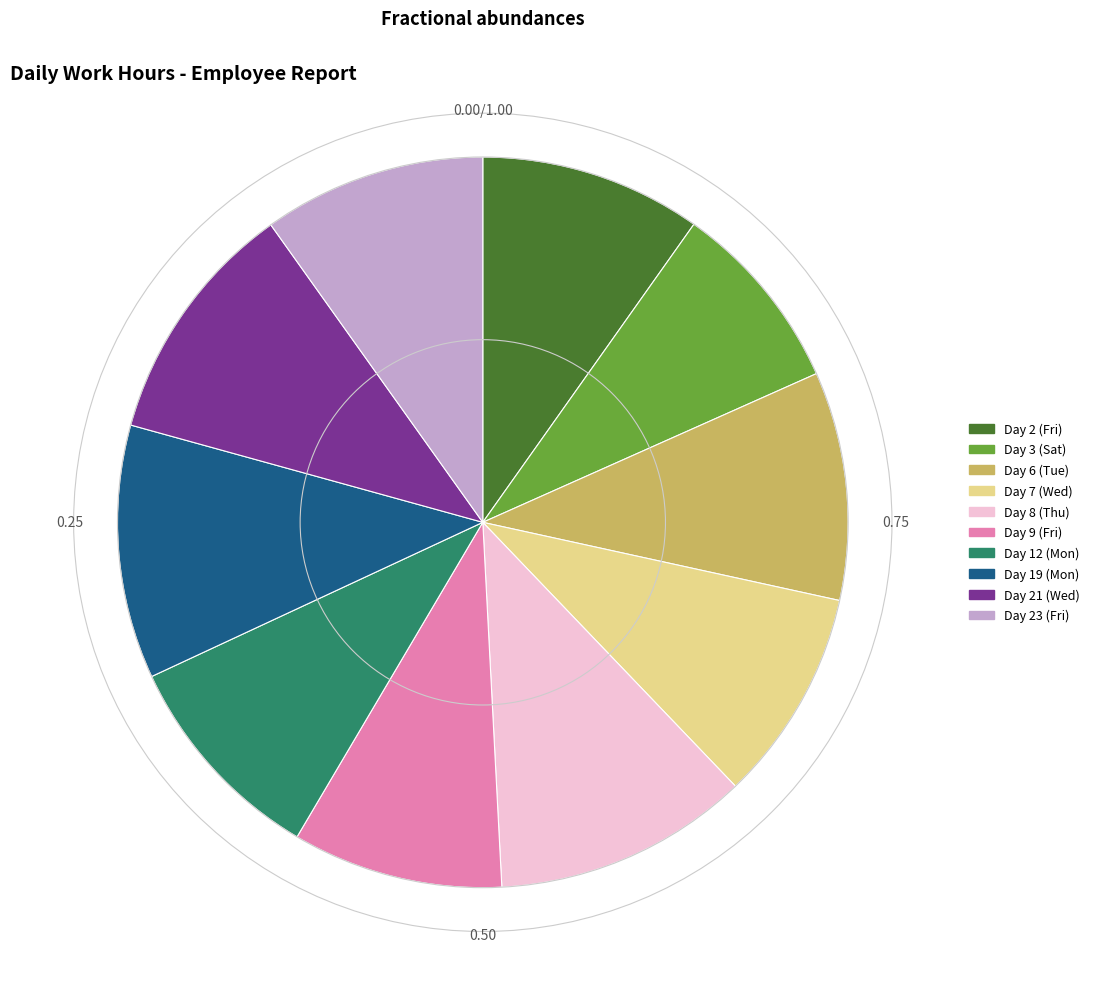

Is there any slice that represents more than half of the pie?

No